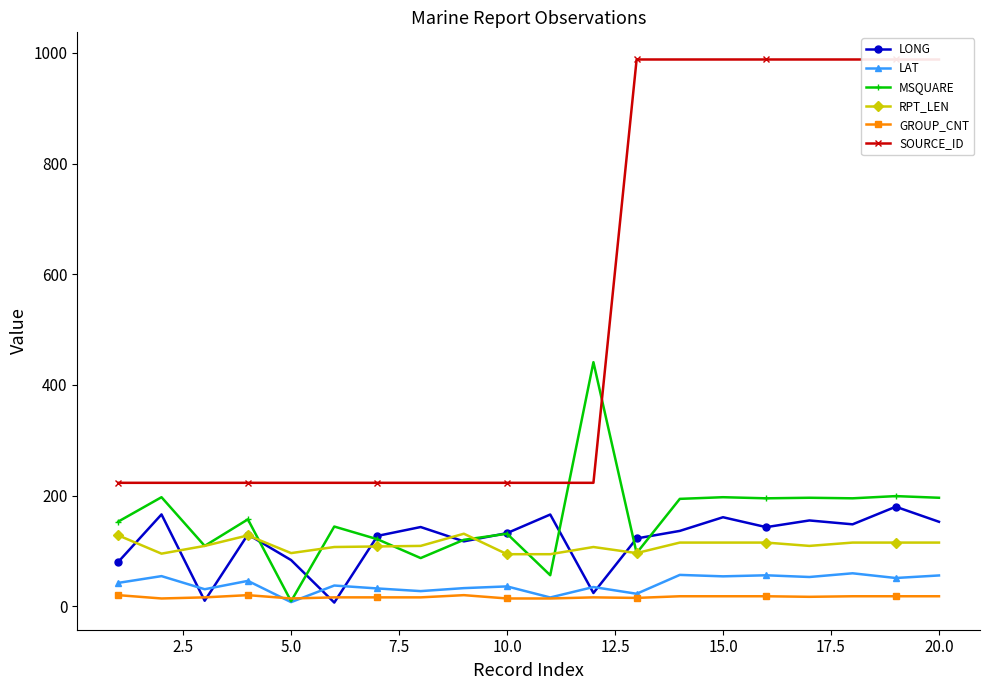

Reading left to right, what are all the values shown in this chart?

LONG: 80.2	165.9	9.9	129.6	83.4	6.6	127.1	143.1	117.2	132.1	165.7	23.9	122.5	136.1	160.8	142.9	155.0	148.0	179.8	152.6
LAT: 42.2	54.4	30.7	45.8	7.4	37.4	32.1	27.3	32.7	35.8	15.8	34.7	22.5	56.6	54.0	55.9	52.8	59.5	51.0	55.6
MSQUARE: 153.0	197.0	109.0	157.0	9.0	144.0	121.0	87.0	120.0	131.0	56.0	441.0	96.0	194.0	197.0	195.0	196.0	195.0	199.0	196.0
RPT_LEN: 128.0	95.0	109.0	128.0	96.0	107.0	108.0	109.0	131.0	94.0	94.0	107.0	96.0	115.0	115.0	115.0	109.0	115.0	115.0	115.0
GROUP_CNT: 20.0	14.0	16.0	20.0	14.0	16.0	16.0	16.0	20.0	14.0	14.0	16.0	15.0	18.0	18.0	18.0	17.0	18.0	18.0	18.0
SOURCE_ID: 223.0	223.0	223.0	223.0	223.0	223.0	223.0	223.0	223.0	223.0	223.0	223.0	988.0	988.0	988.0	988.0	988.0	988.0	988.0	988.0